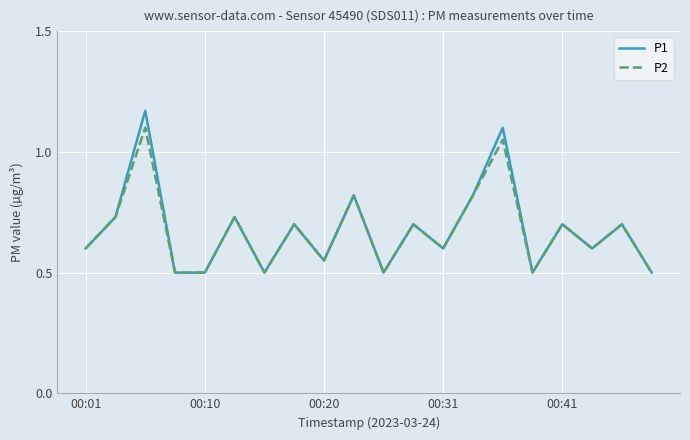

What is the minimum value shown in the chart?

0.5